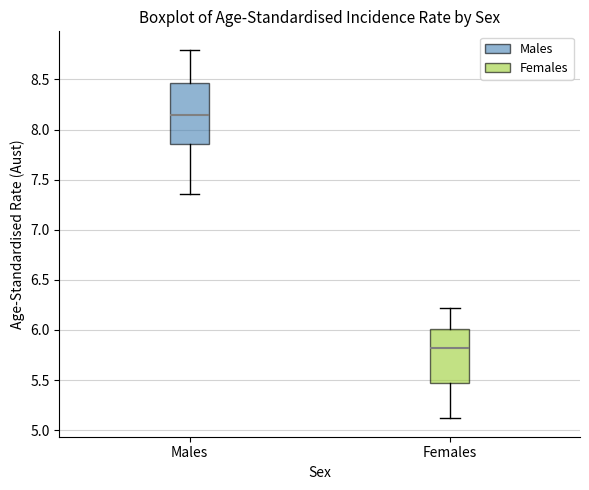

Reading left to right, read every box against the y-axis: the position of its median line, the range the box covers, and the ends of its whiskers. The values are not printed on the chart, so give them approximately, as read against the axis.

Males: median 8.15, box 7.85 to 8.45, whiskers 7.35 to 8.80
Females: median 5.80, box 5.45 to 6.00, whiskers 5.10 to 6.20